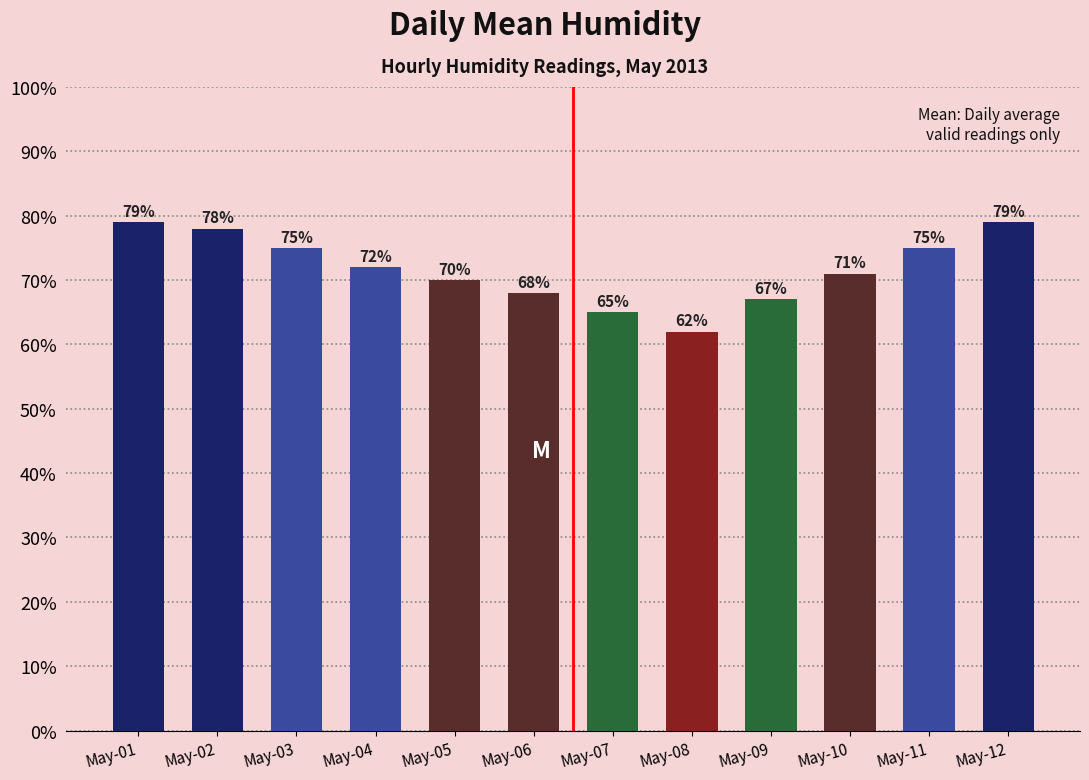

What is the minimum value shown in the chart?

62